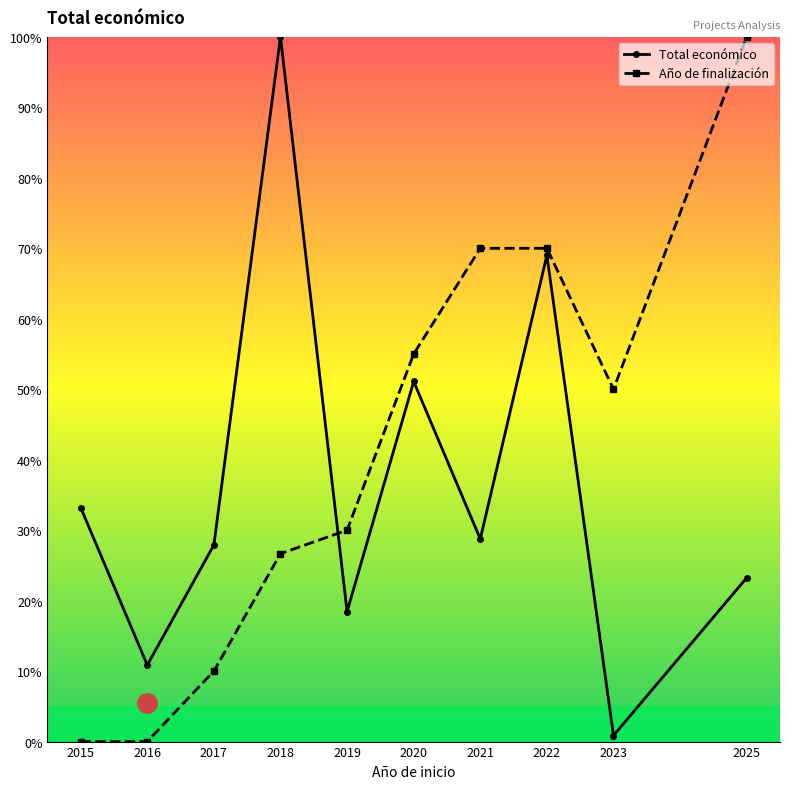

True or false: Total económico and Año de finalización cross at least once.

True